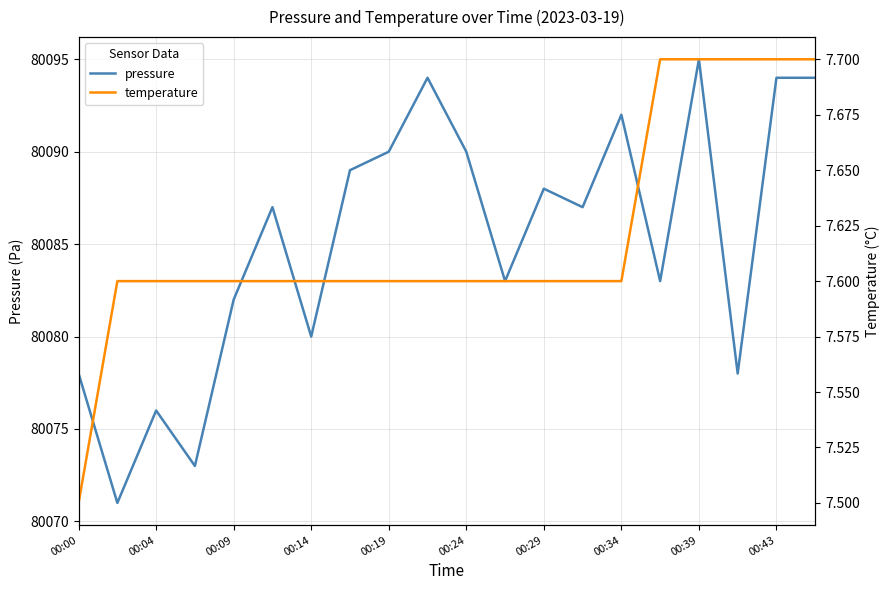

What is the maximum value for temperature?

7.7